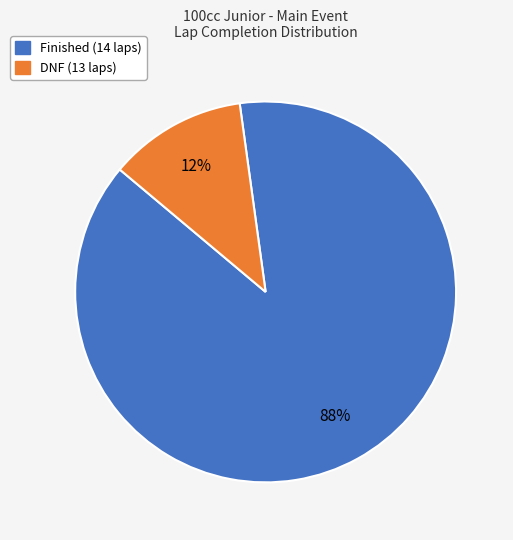

Is there any slice that represents more than half of the pie?

Yes